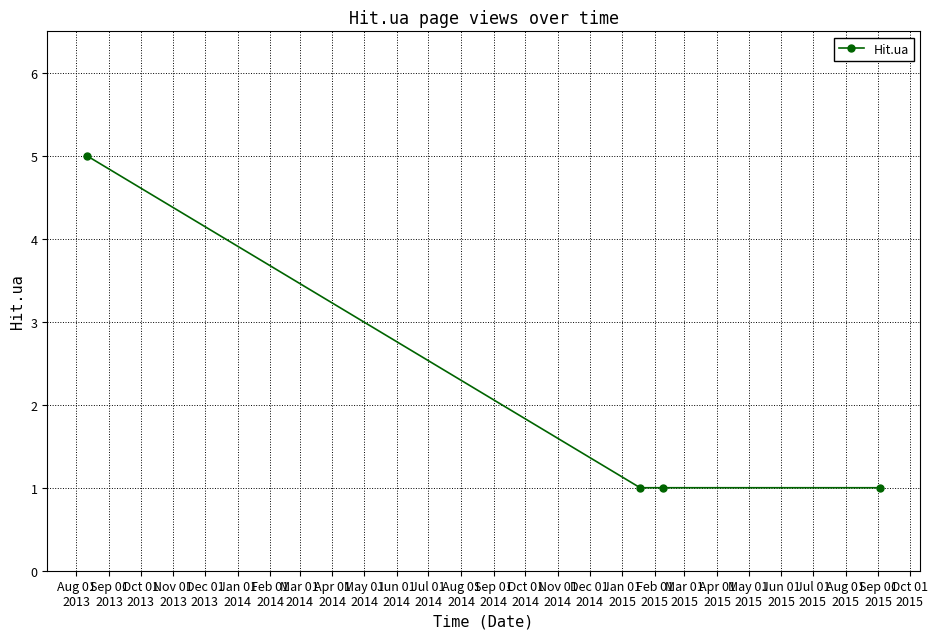

What is the smallest value displayed?

1